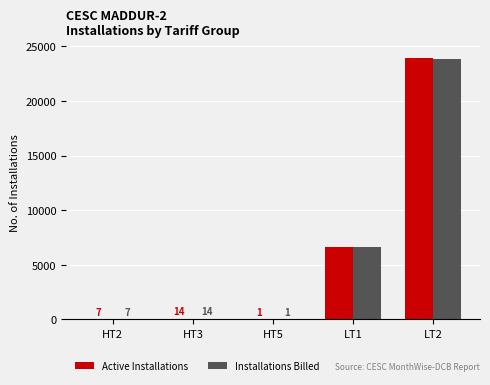

Reading left to right, extract all data points from this chart.

Active Installations: HT2=7	HT3=14	HT5=1	LT1=6653	LT2=23901
Installations Billed: HT2=7	HT3=14	HT5=1	LT1=6643	LT2=23800